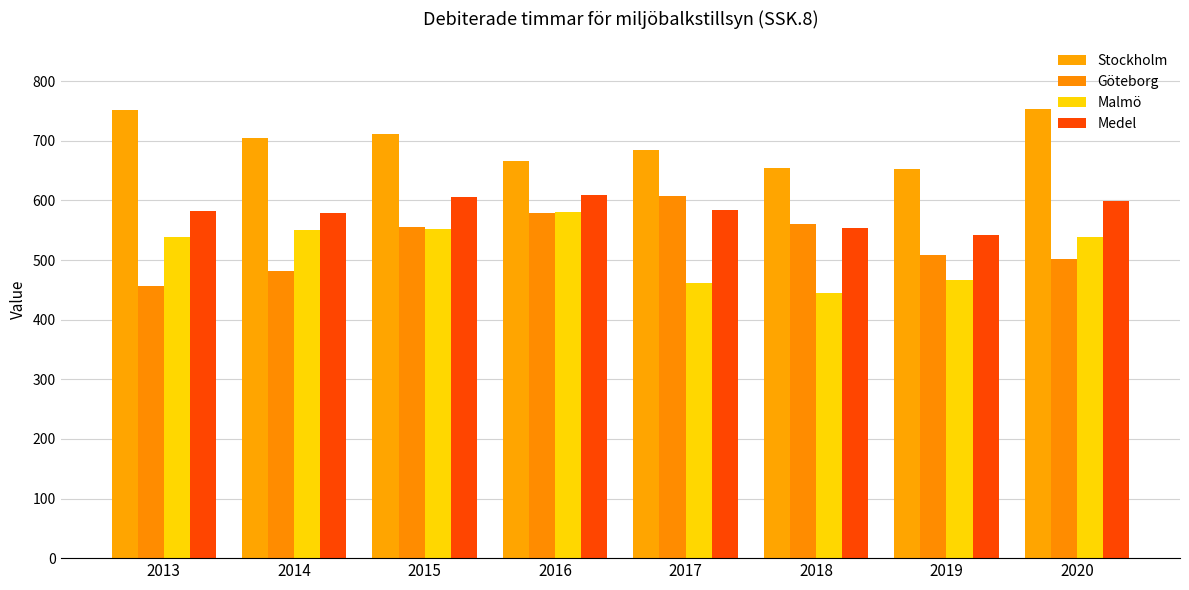

Between 2013 and 2014, which series saw the biggest shift?

Stockholm